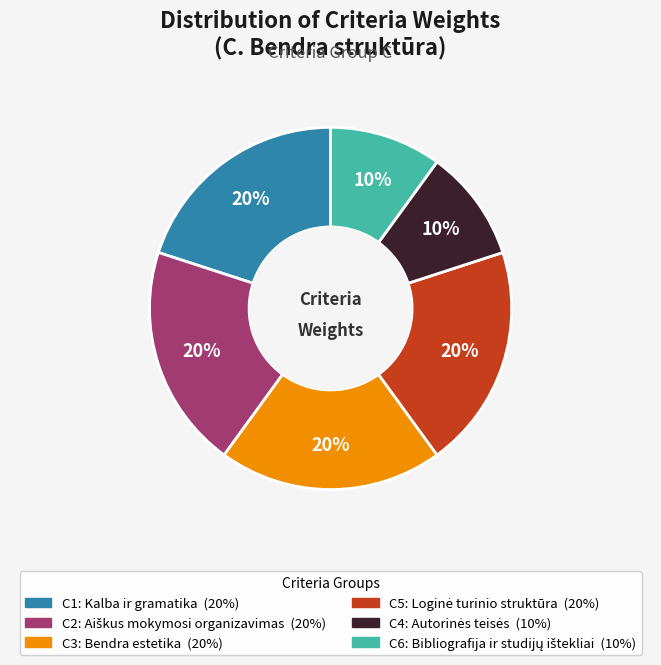

To the nearest percent, what is the average slice percentage?

17%